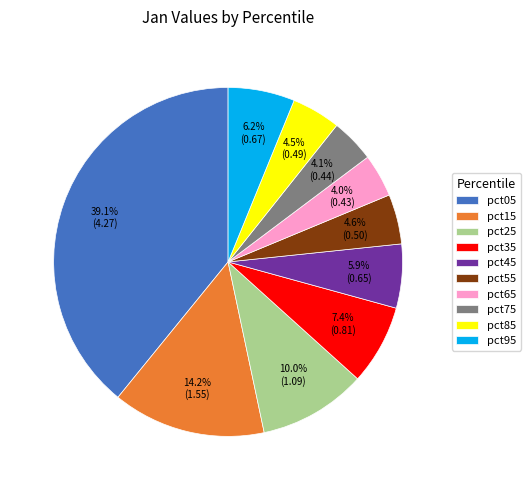

Does any single category account for the majority?

No